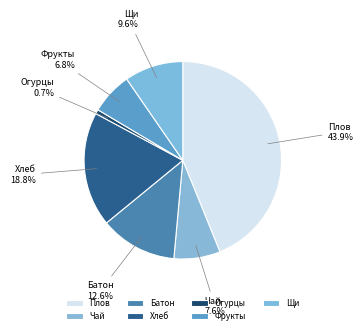

How much of the chart is everything except Батон?

87.4%